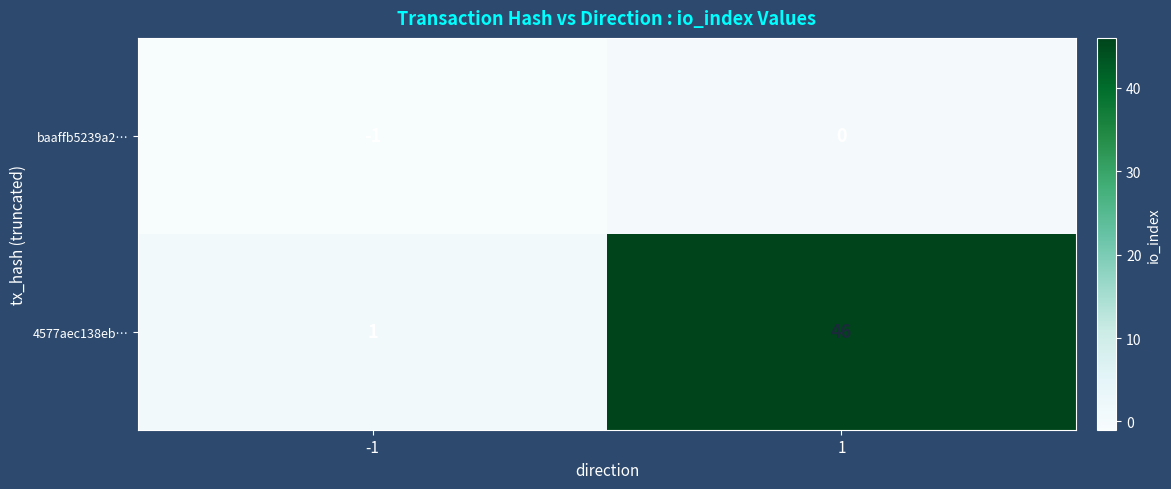

What is the average value of the 4577aec138eb… series?

24